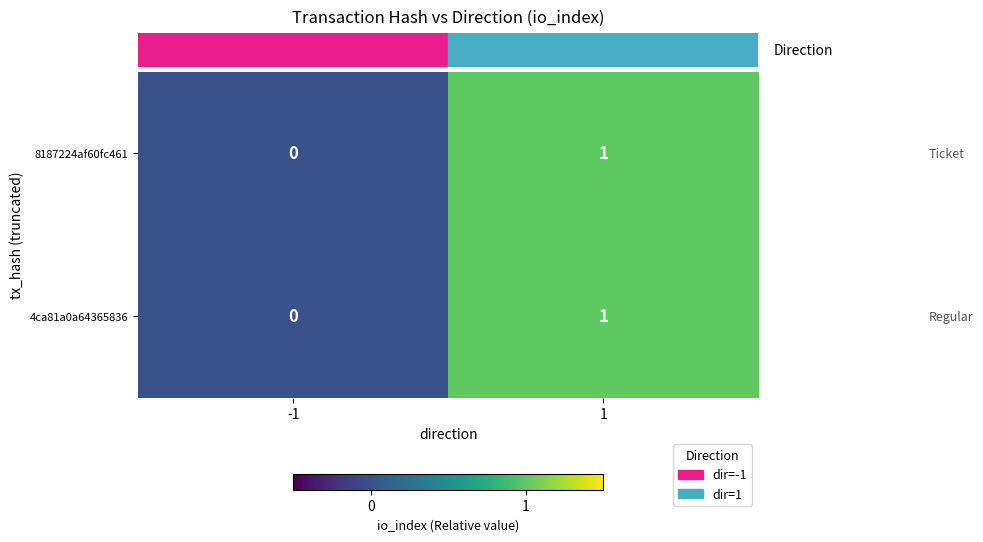

Reading left to right, list all the values displayed in this chart.

8187224af60fc461: -1=0	1=1
4ca81a0a64365836: -1=0	1=1